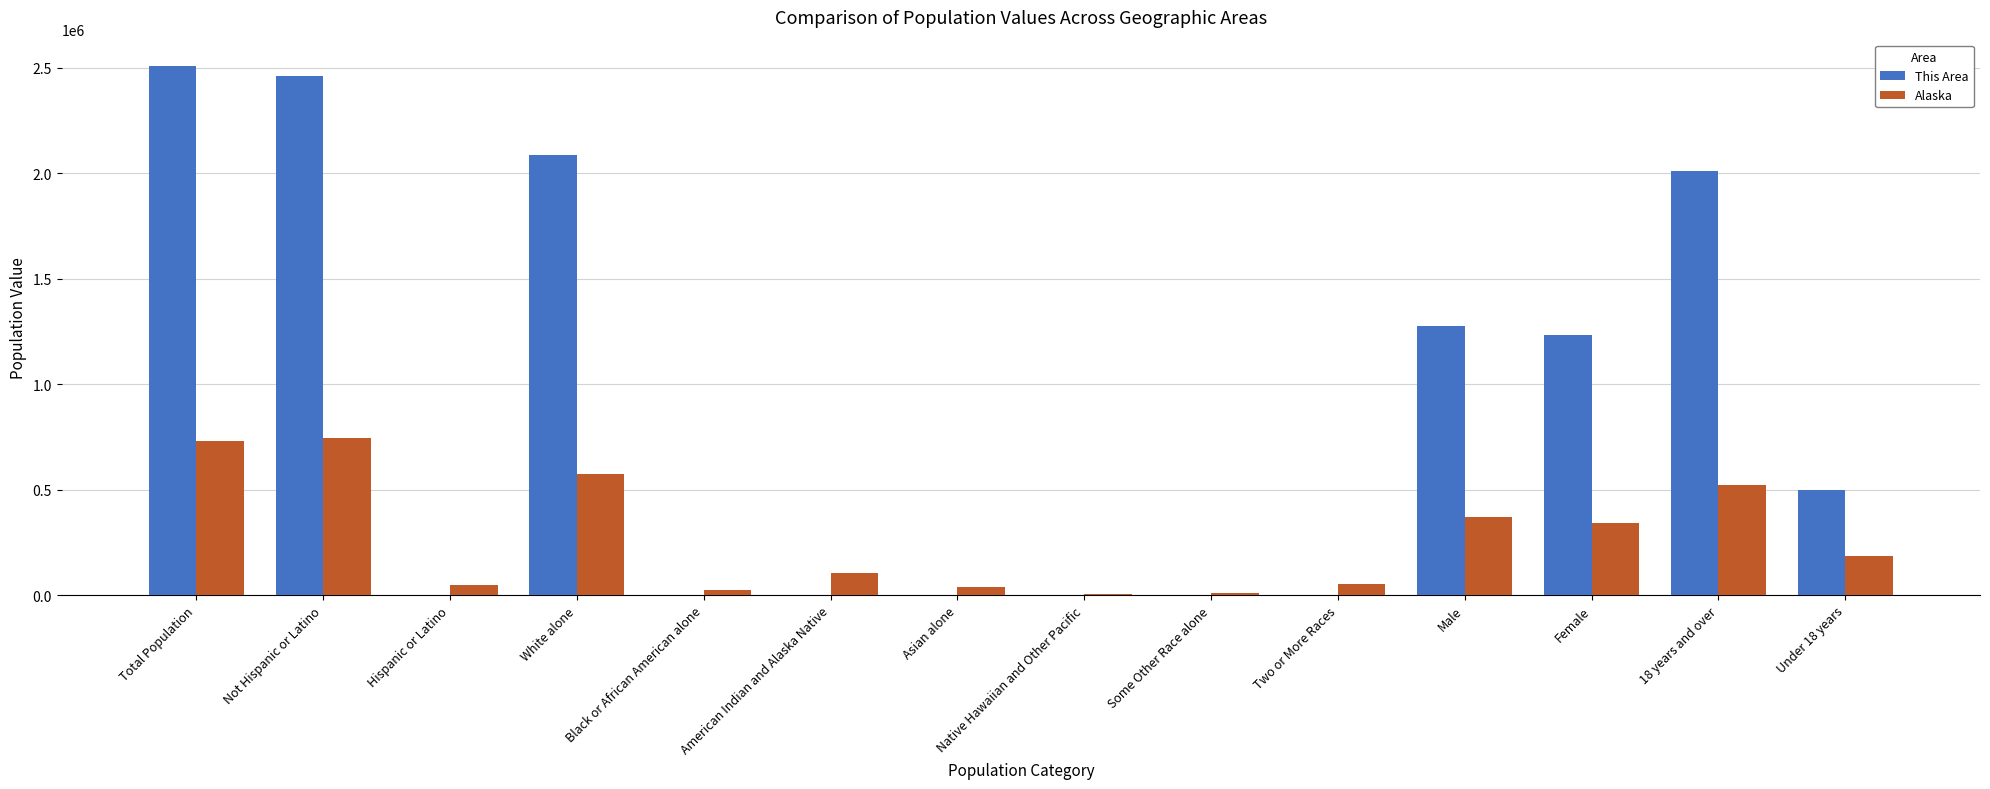

Is the value of This Area at Some Other Race alone greater than the value of Alaska at Two or More Races?

No